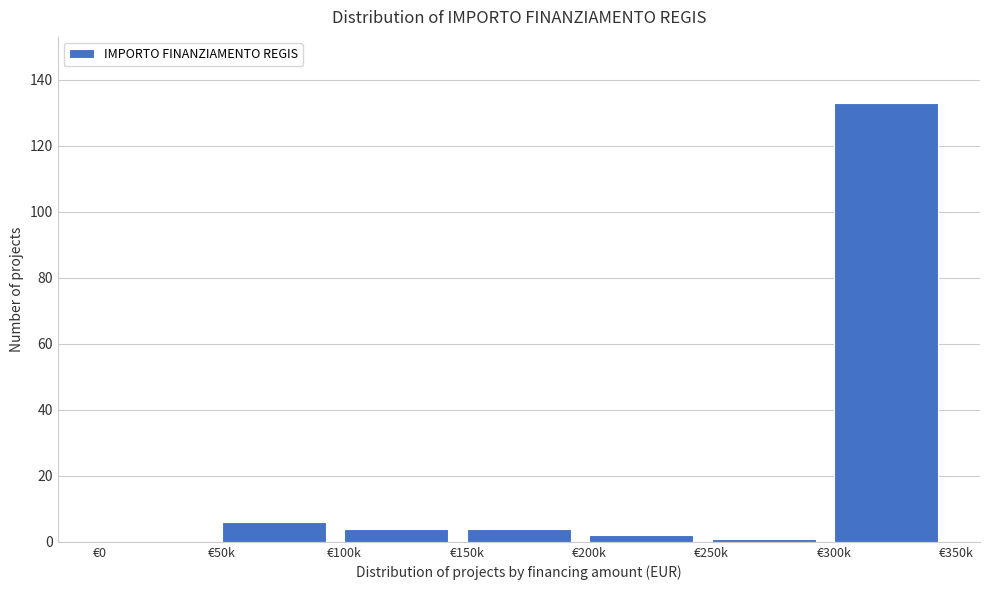

Reading left to right, extract all data points from this chart.

€0=0	€50k=6	€100k=4	€150k=4	€200k=2	€250k=1	€300k=133